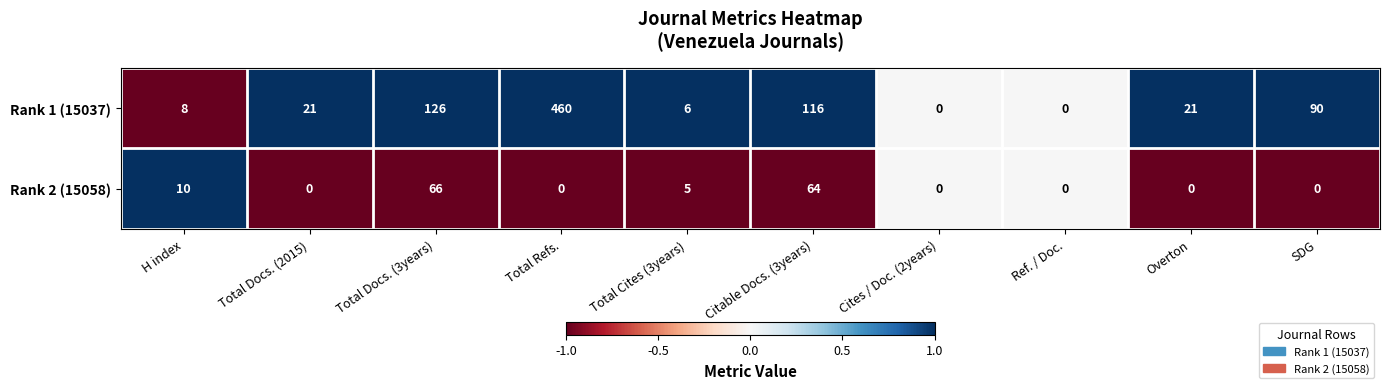

At which category is the sum across all series the highest?

Total Refs.